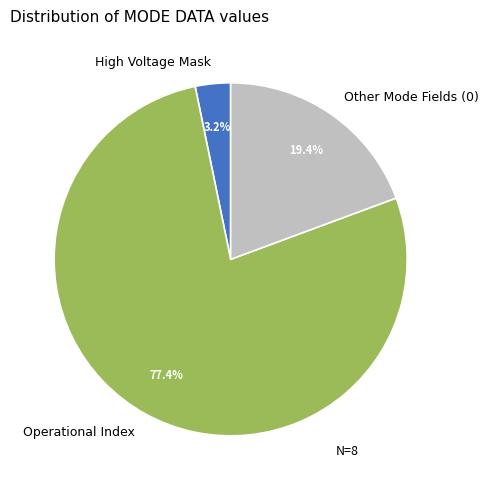

The Operational Index slice represents 88% of the pie. True or false?

False